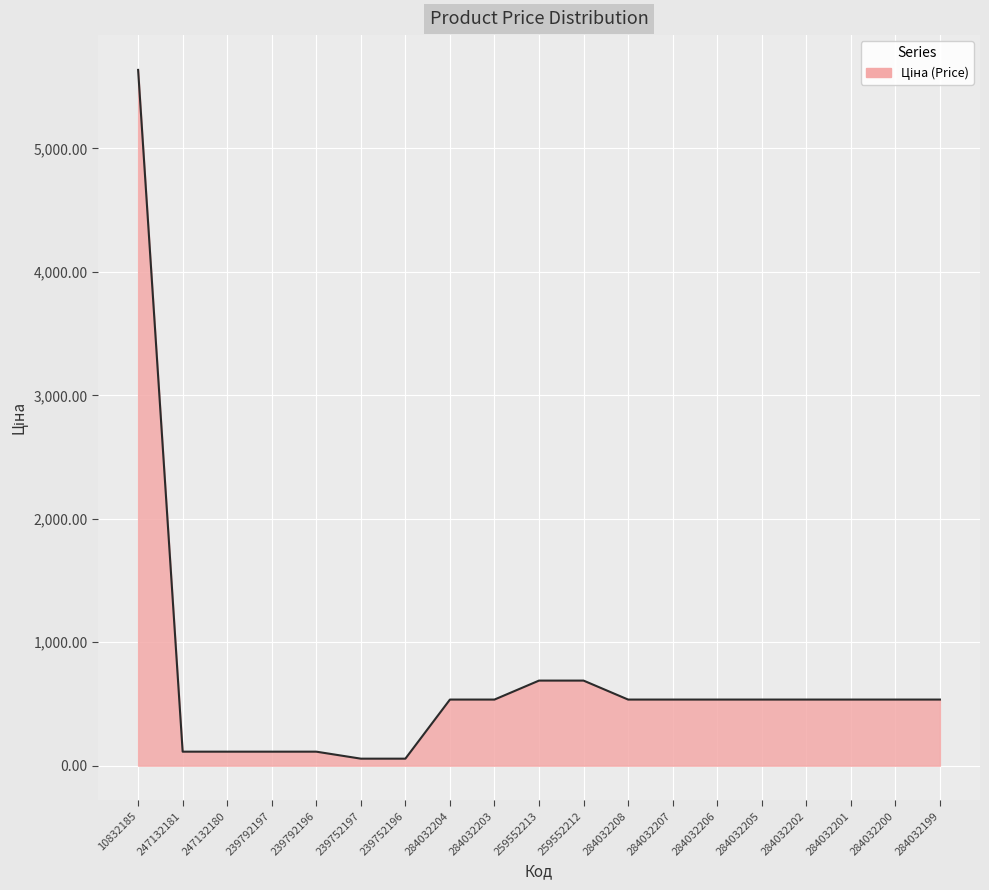

What value does the data have at 284032202?

535.4